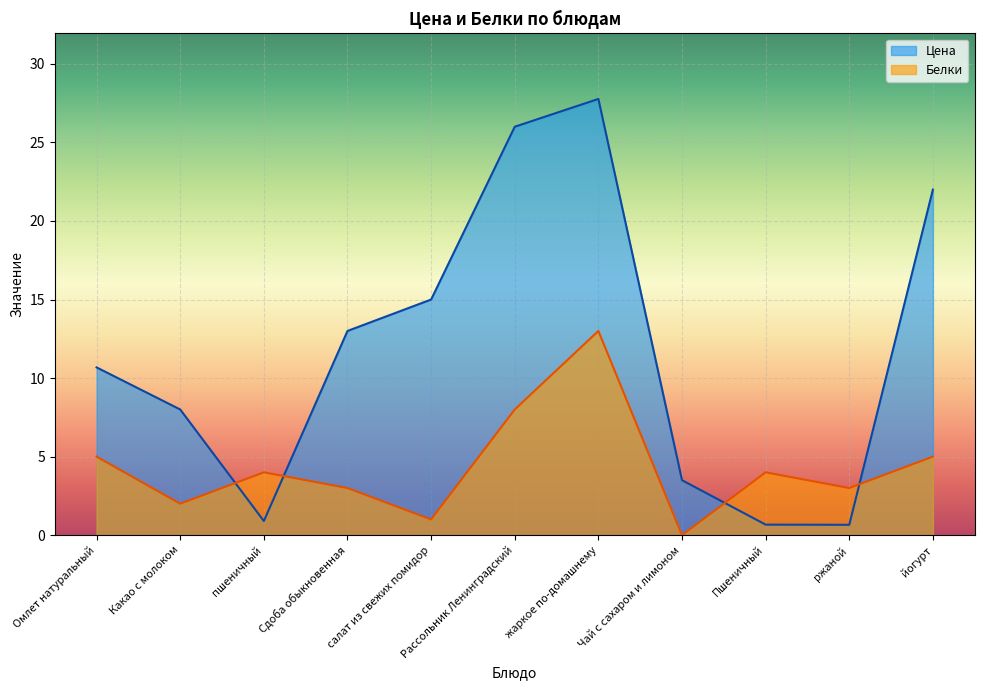

What value does the Цена series have at Какао с молоком?

8.0